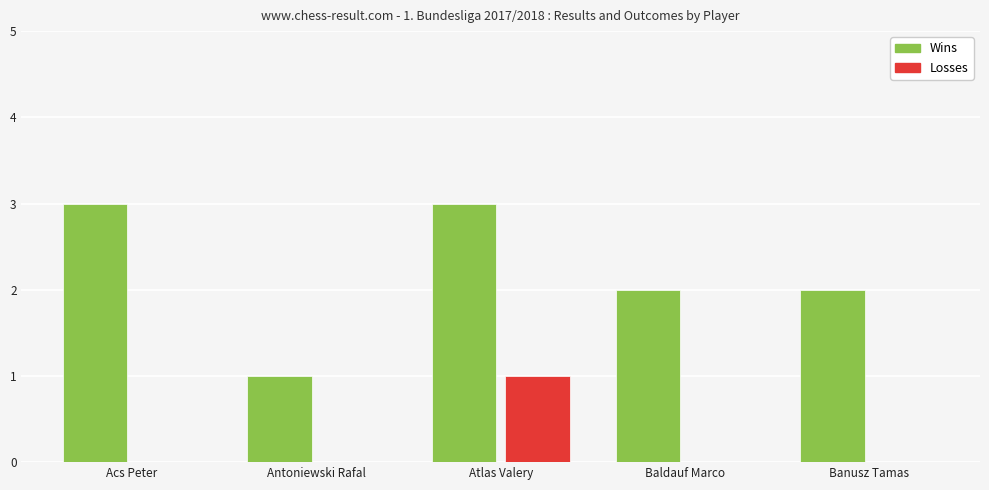

Are the bars horizontal?

No